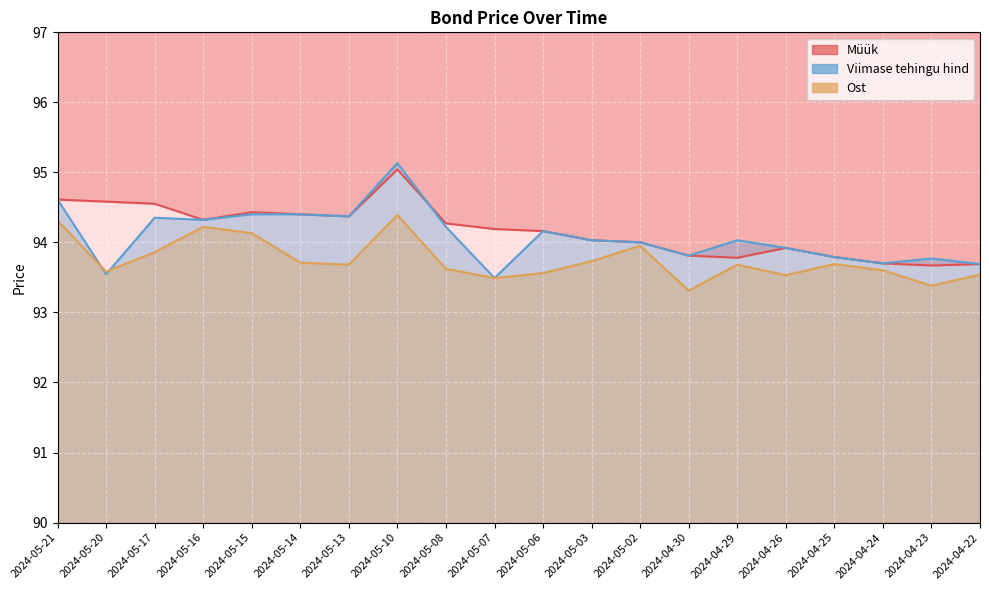

Which series has the largest total across all categories?

Müük